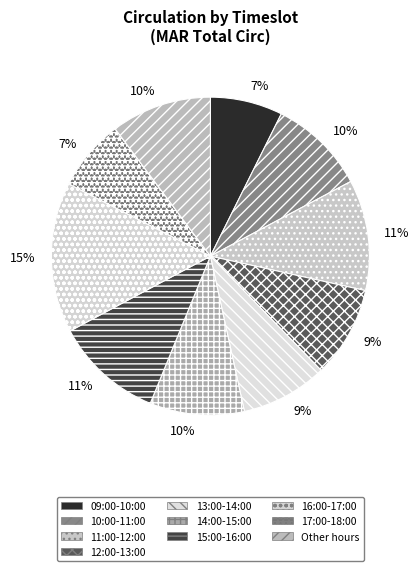

To the nearest percent, what portion does 13:00-14:00 represent?

9%